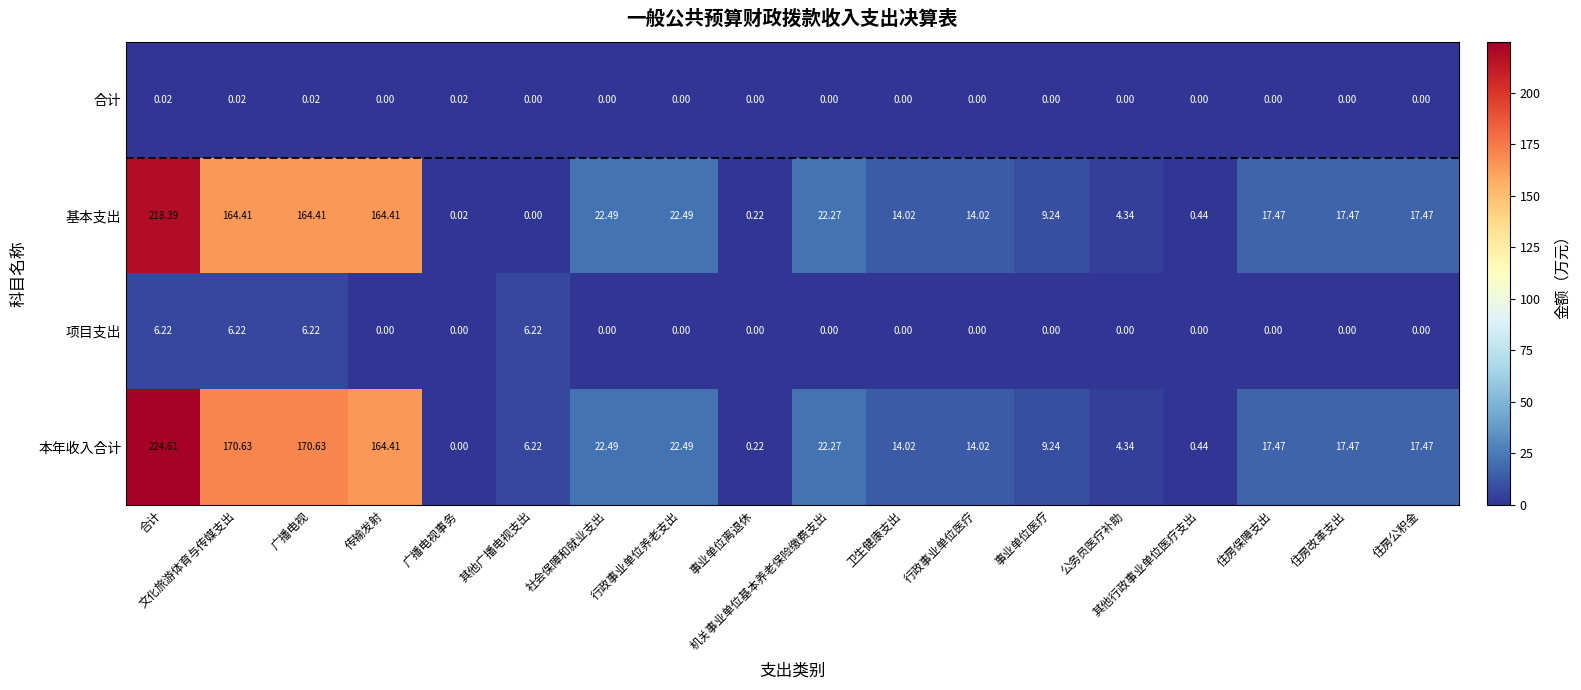

At which label does 基本支出 reach its peak?

合计